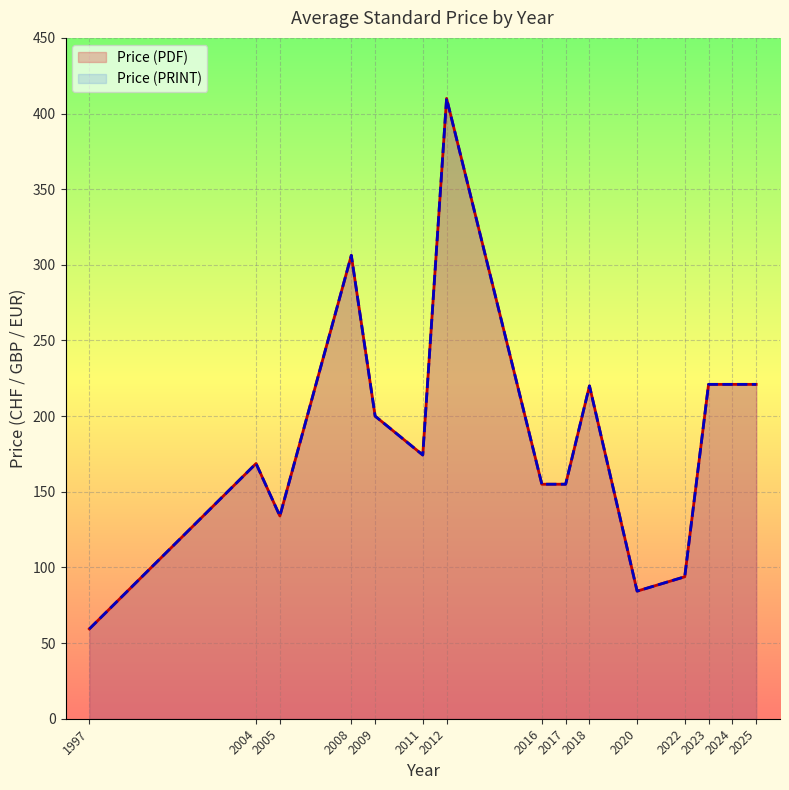

Which series has the largest total across all categories?

Price (PDF)